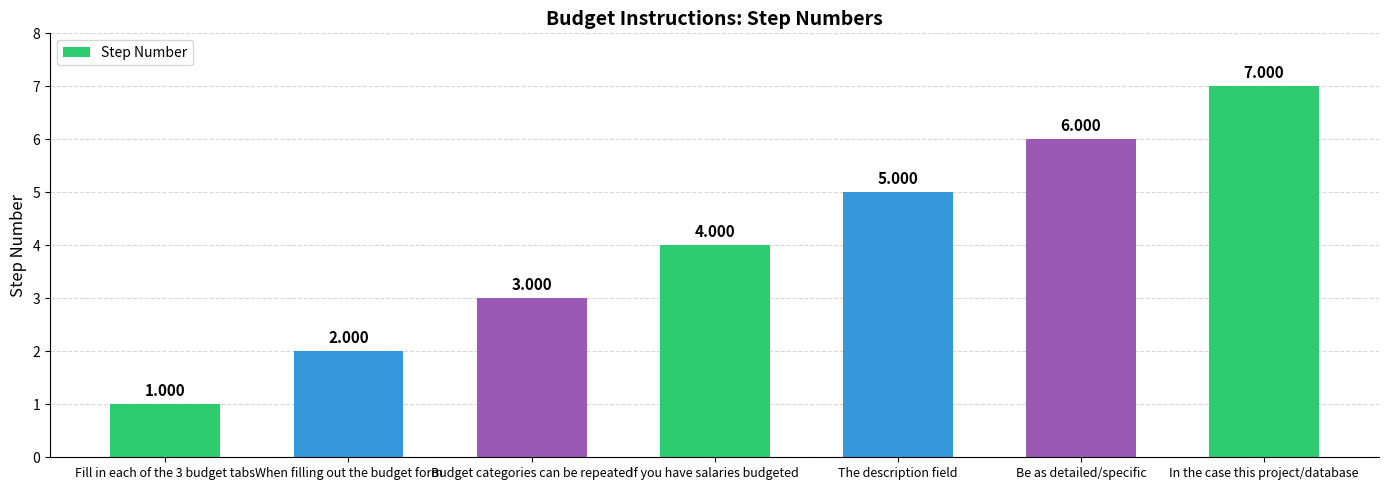

Reading left to right, list all the values displayed in this chart.

Fill in each of the 3 budget tabs=1	When filling out the budget form=2	Budget categories can be repeated=3	If you have salaries budgeted=4	The description field=5	Be as detailed/specific=6	In the case this project/database=7